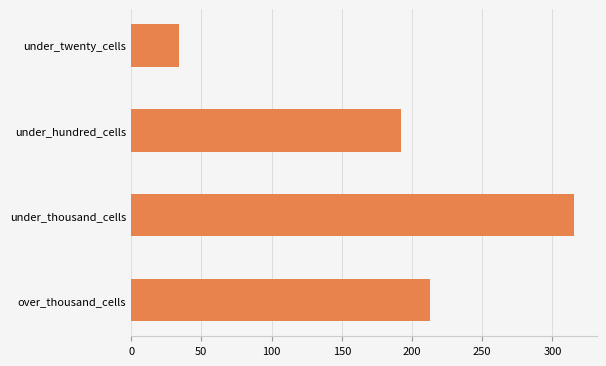

At which category does the chart reach its minimum across all series?

under_twenty_cells